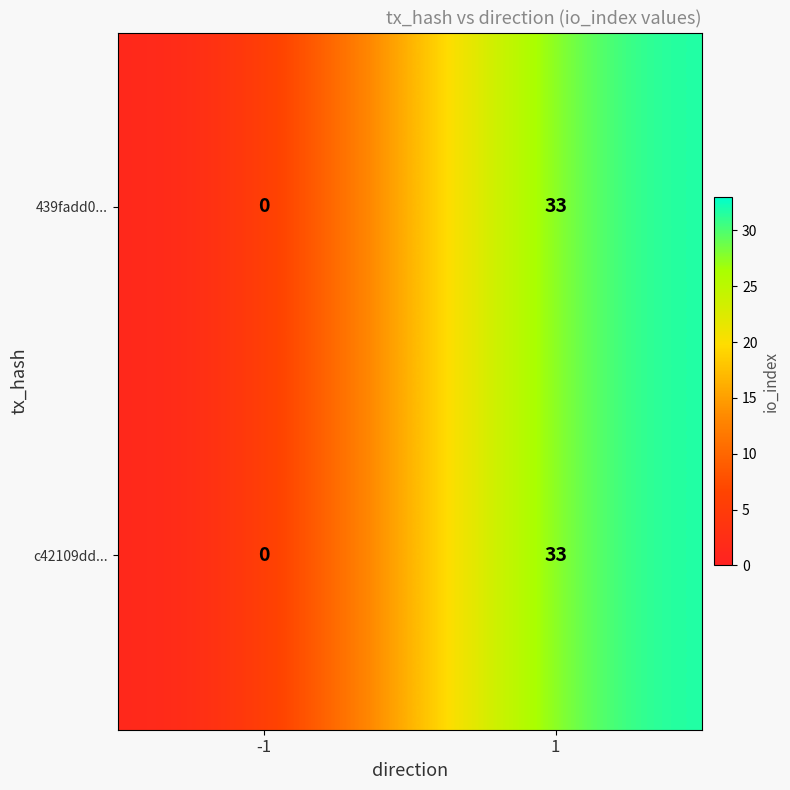

What is the sum of the c42109dd... values at -1 and 1?

33